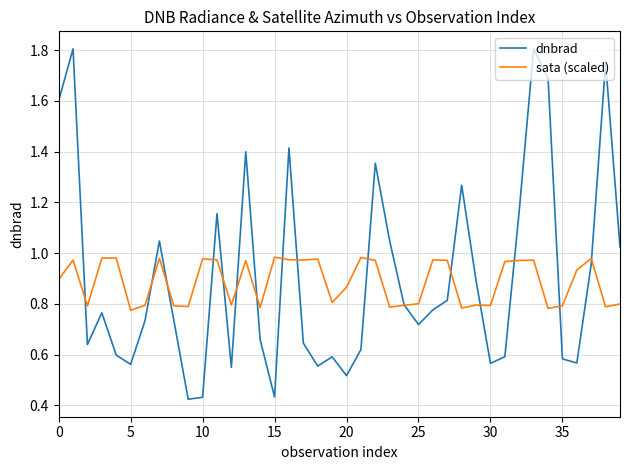

List the series in order of their peak value, highest first.

dnbrad, sata (scaled)